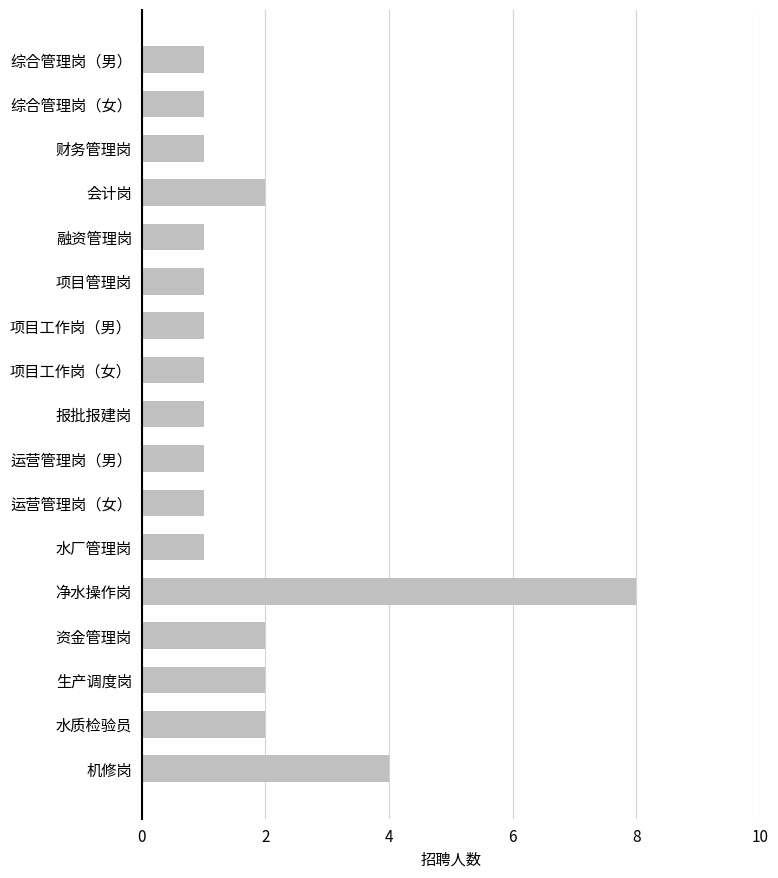

Reading top to bottom, what are all the values shown in this chart?

综合管理岗（男）=1	综合管理岗（女）=1	财务管理岗=1	会计岗=2	融资管理岗=1	项目管理岗=1	项目工作岗（男）=1	项目工作岗（女）=1	报批报建岗=1	运营管理岗（男）=1	运营管理岗（女）=1	水厂管理岗=1	净水操作岗=8	资金管理岗=2	生产调度岗=2	水质检验员=2	机修岗=4